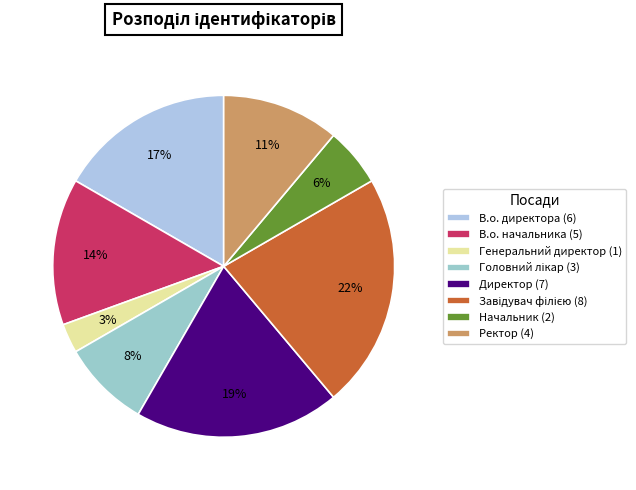

Is it true that Генеральний директор is 3% of the pie?

True